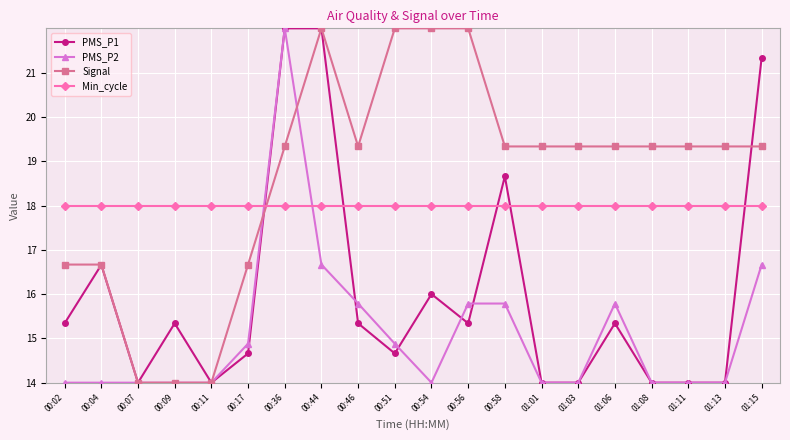

At which category is the sum across all series the highest?

00:36